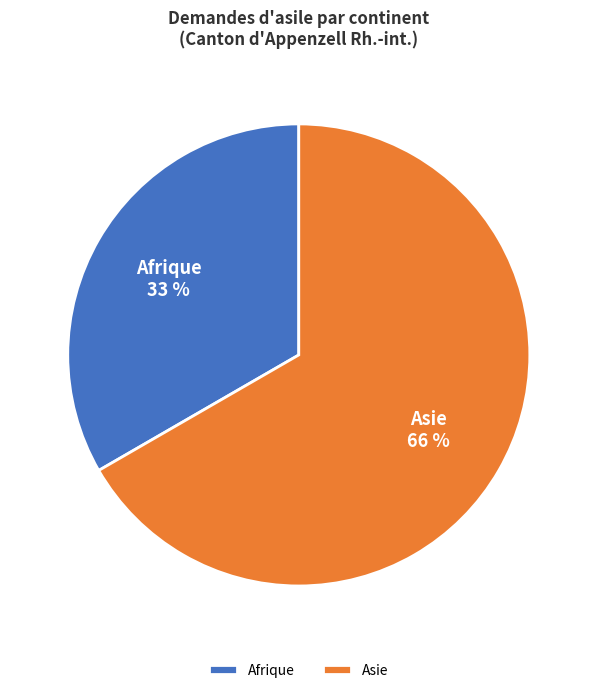

Does any single category account for the majority?

Yes